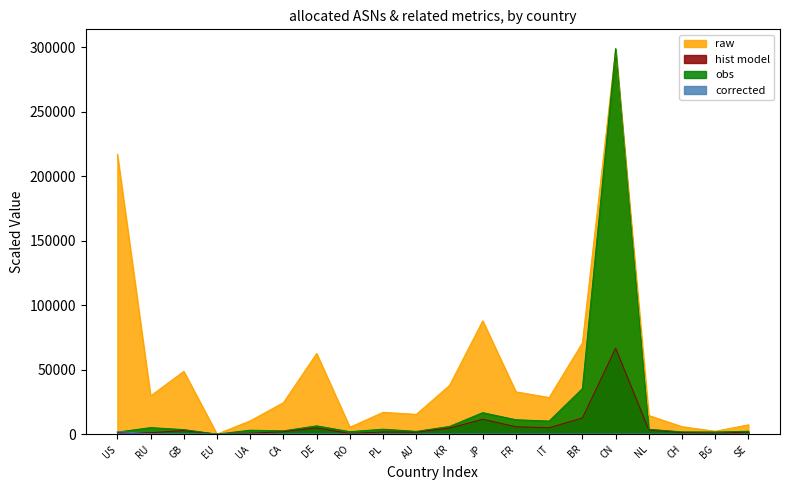

At how many categories does at least one series exceed 163053?

2